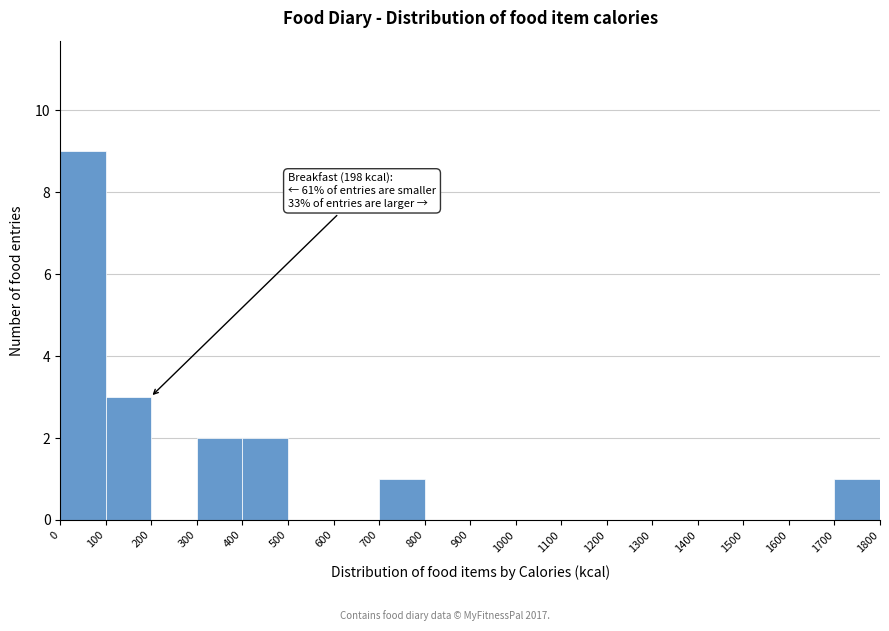

Which range on the x-axis has the tallest bar?

0 to 100